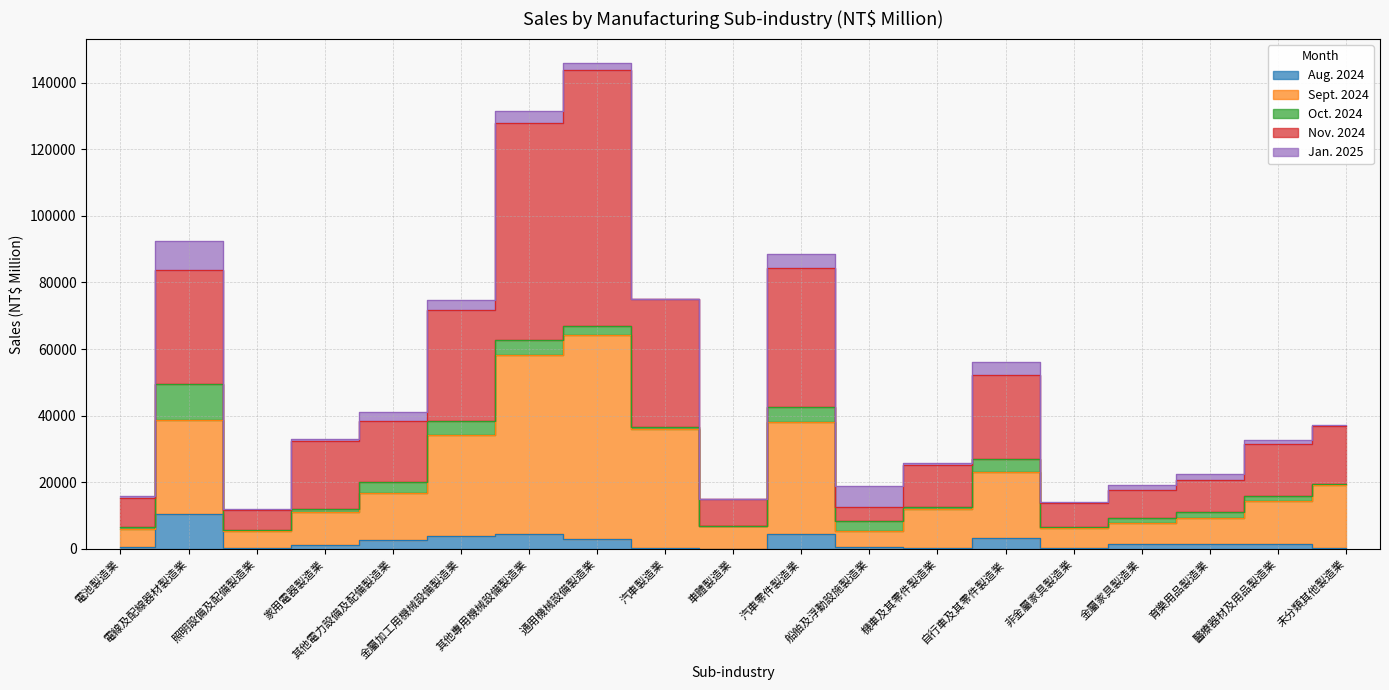

What is the label of the 1st point from the left?

電池製造業